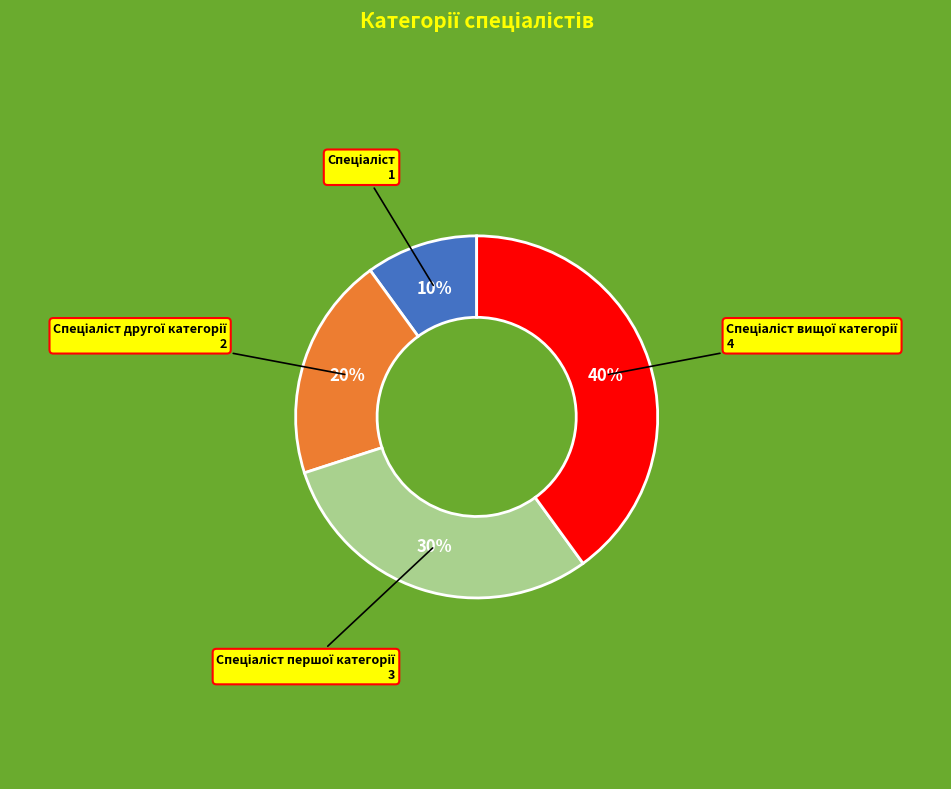

To the nearest percent, what is the difference between the largest and smallest slice percentages?

30%